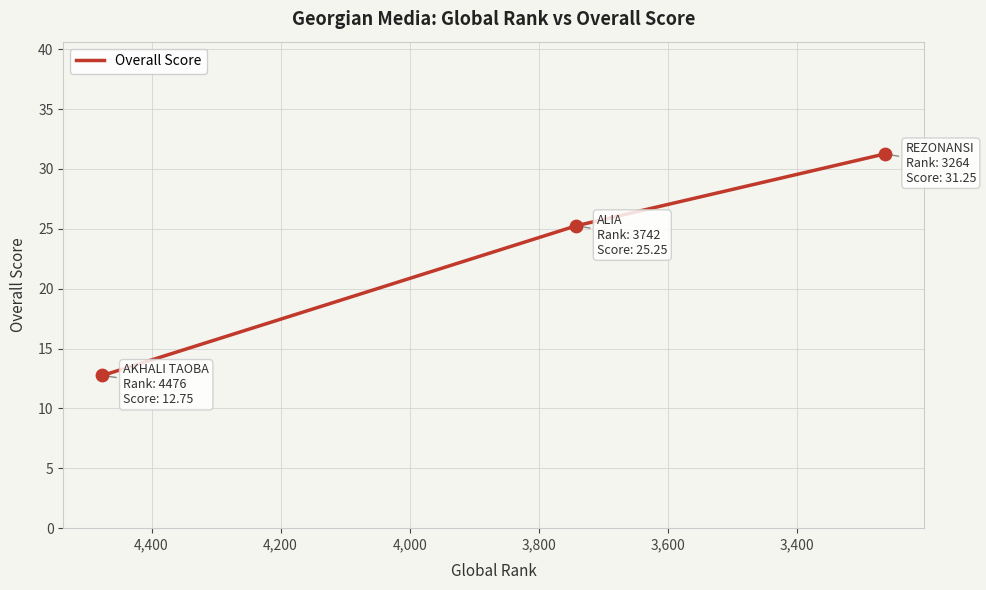

Which has a higher value, 3,600 or 3,400?

3,400